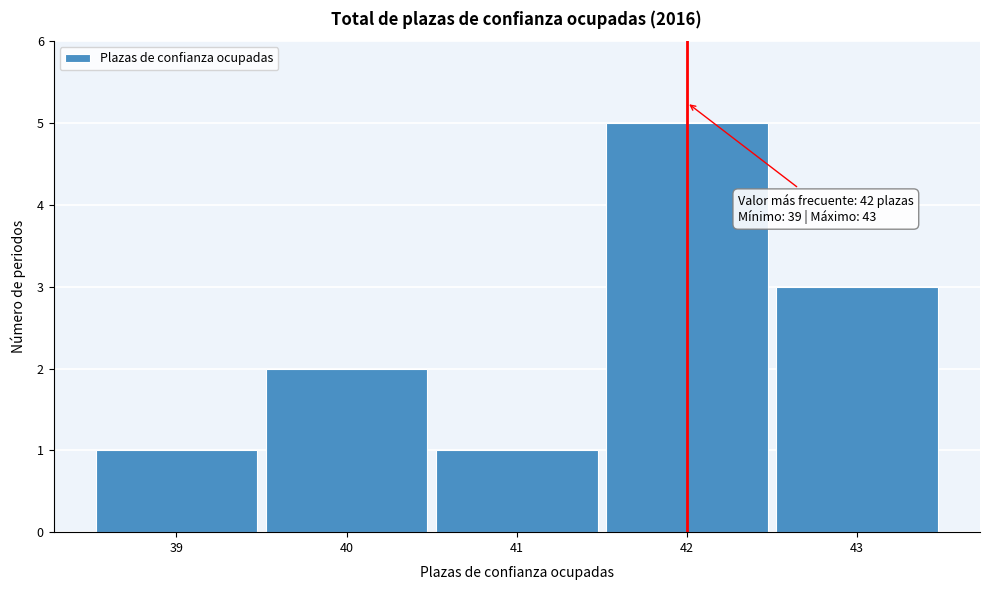

Which range on the x-axis has the tallest bar?

41.5 to 42.5